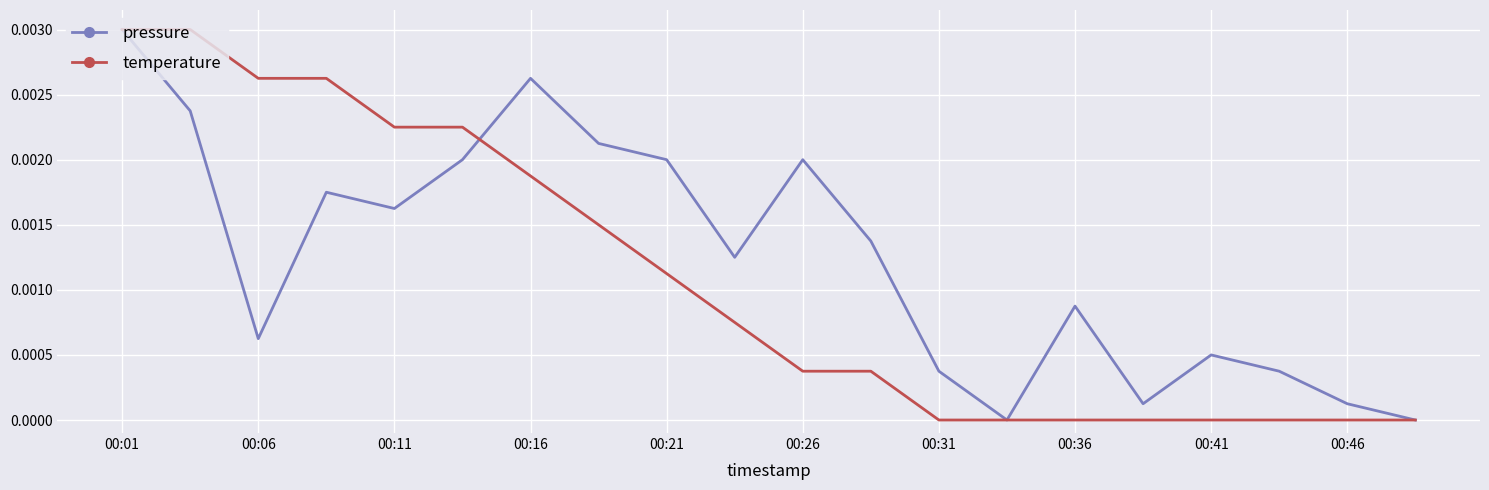

List the series in order of their overall mean, highest first.

pressure, temperature